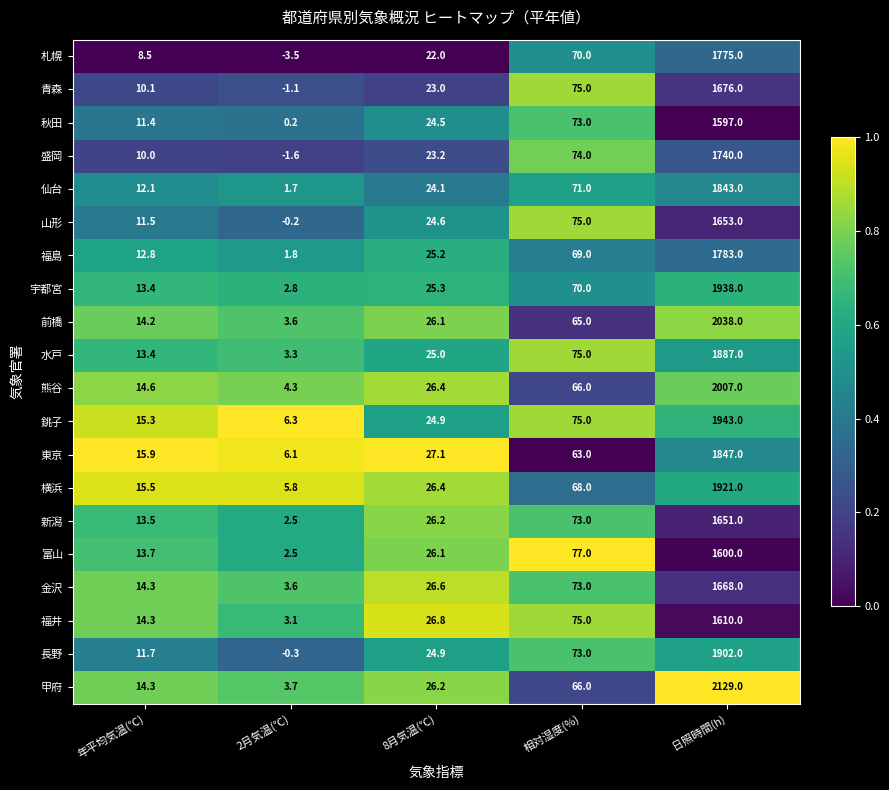

What is the difference between the maximum and second lowest values in the 東京 series?

1831.1